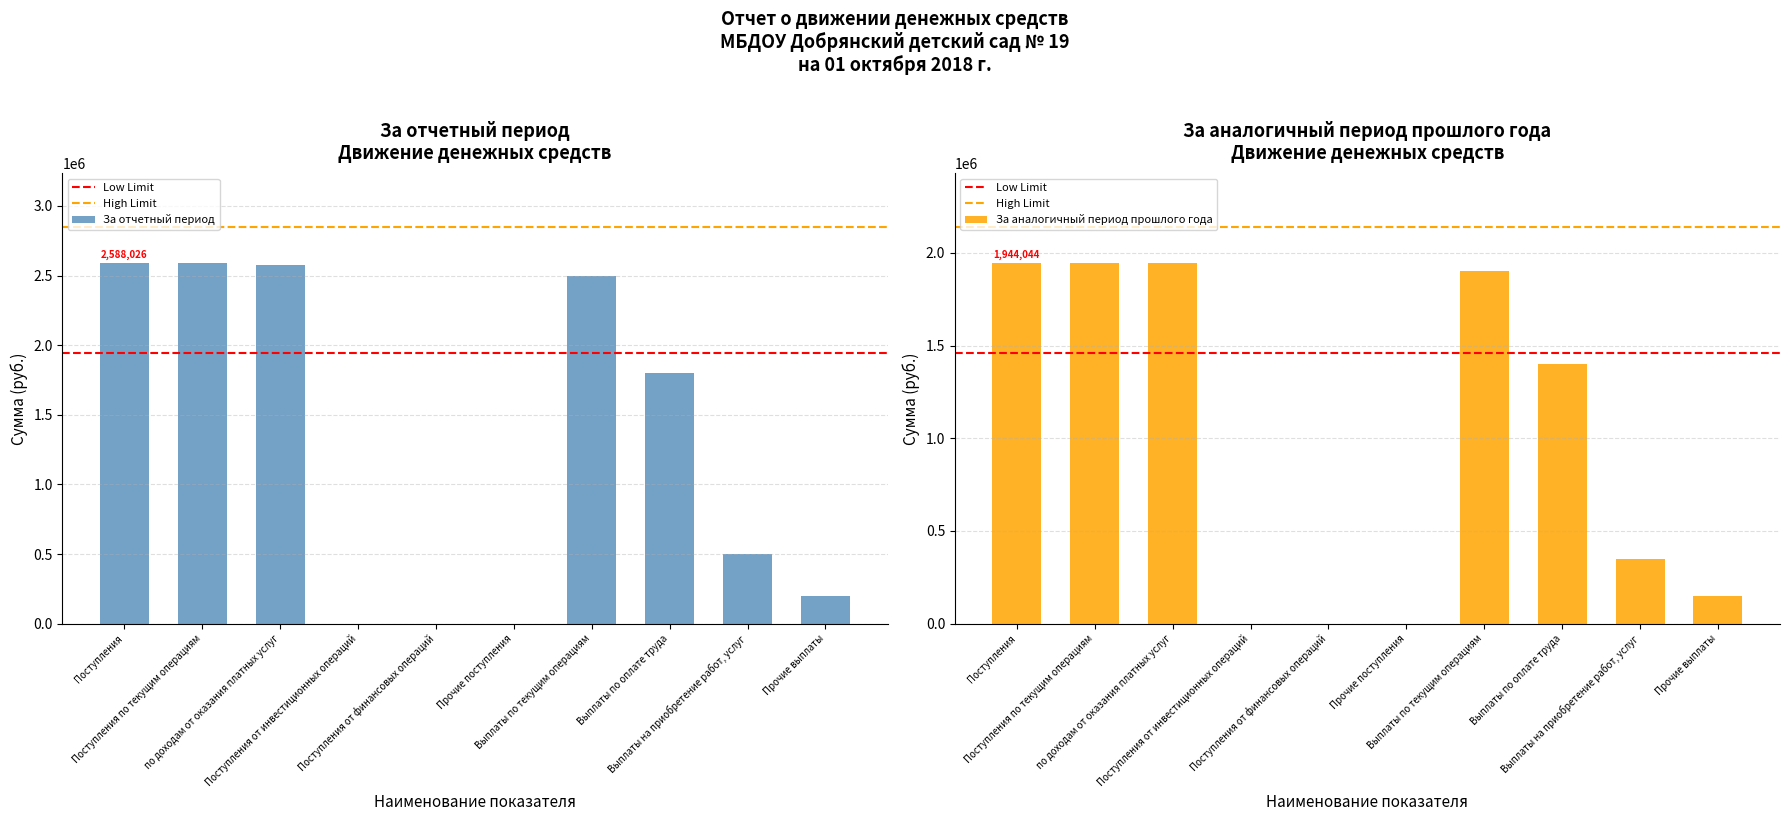

How many distinct data groups are displayed?

2